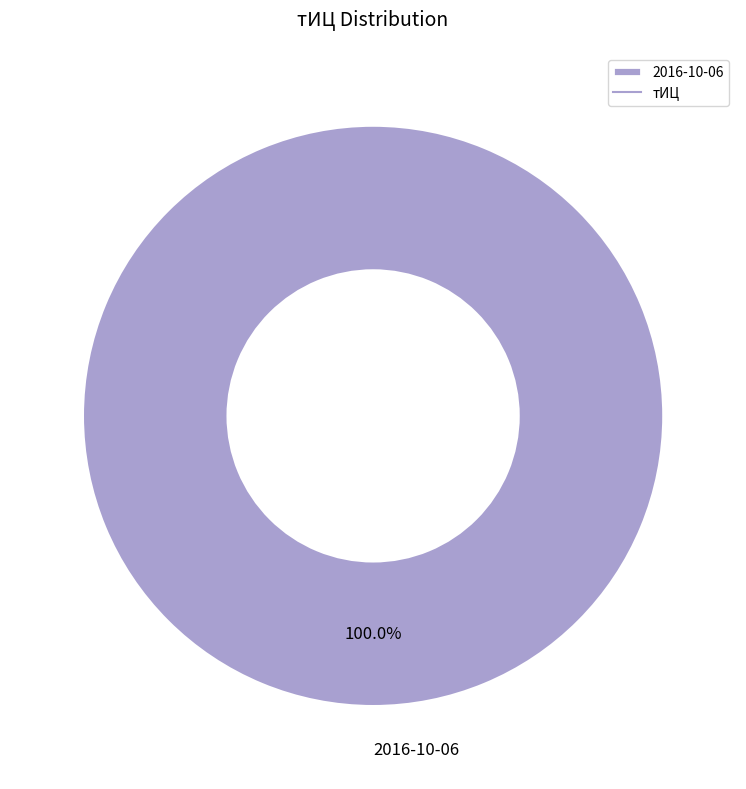

Which category accounts for the majority?

2016-10-06